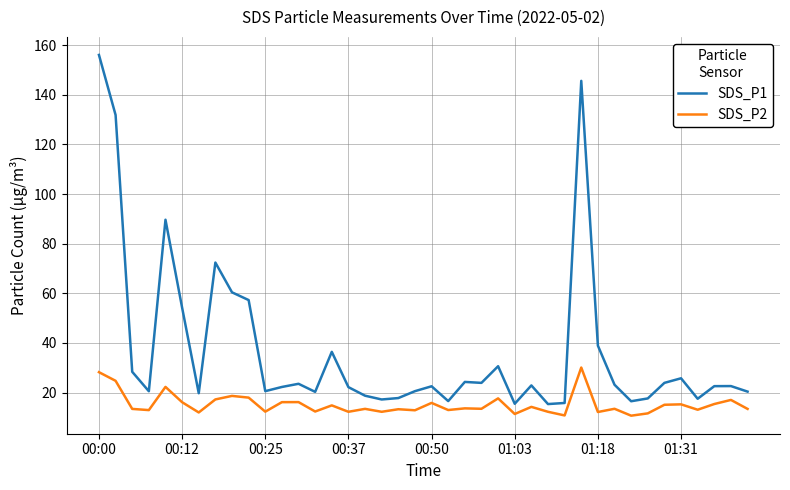

Rank the series by their maximum value, from highest to lowest.

SDS_P1, SDS_P2